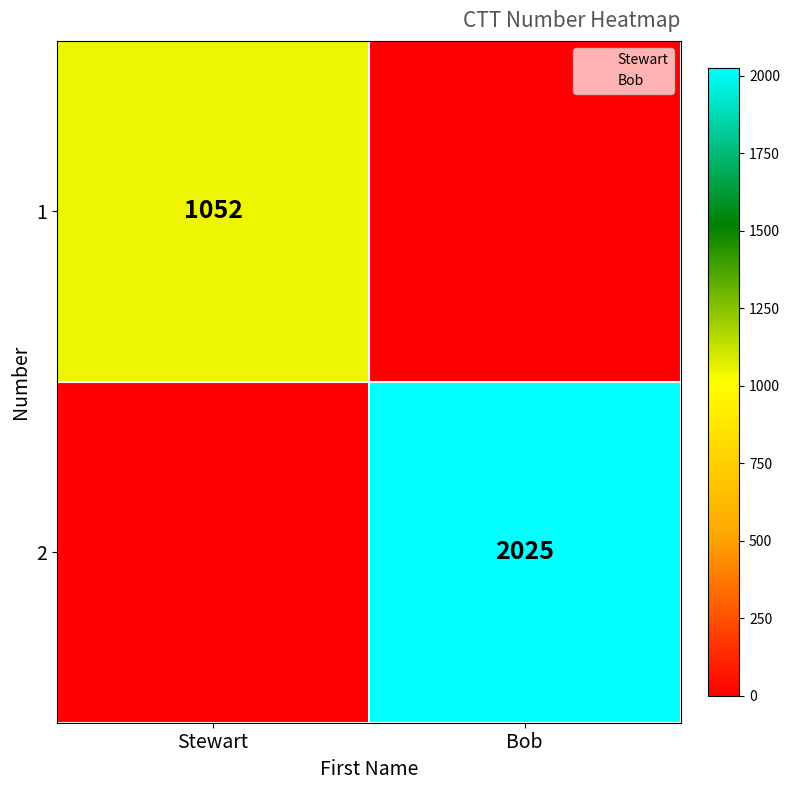

At how many categories does at least one series exceed 448?

2